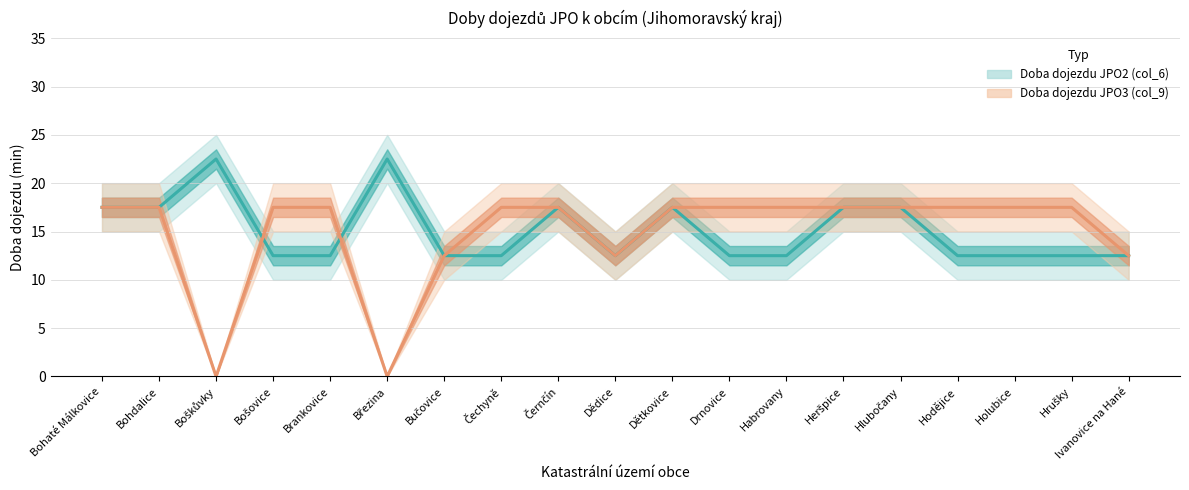

What is the spread (max minus min) of values at Březina?

22.5